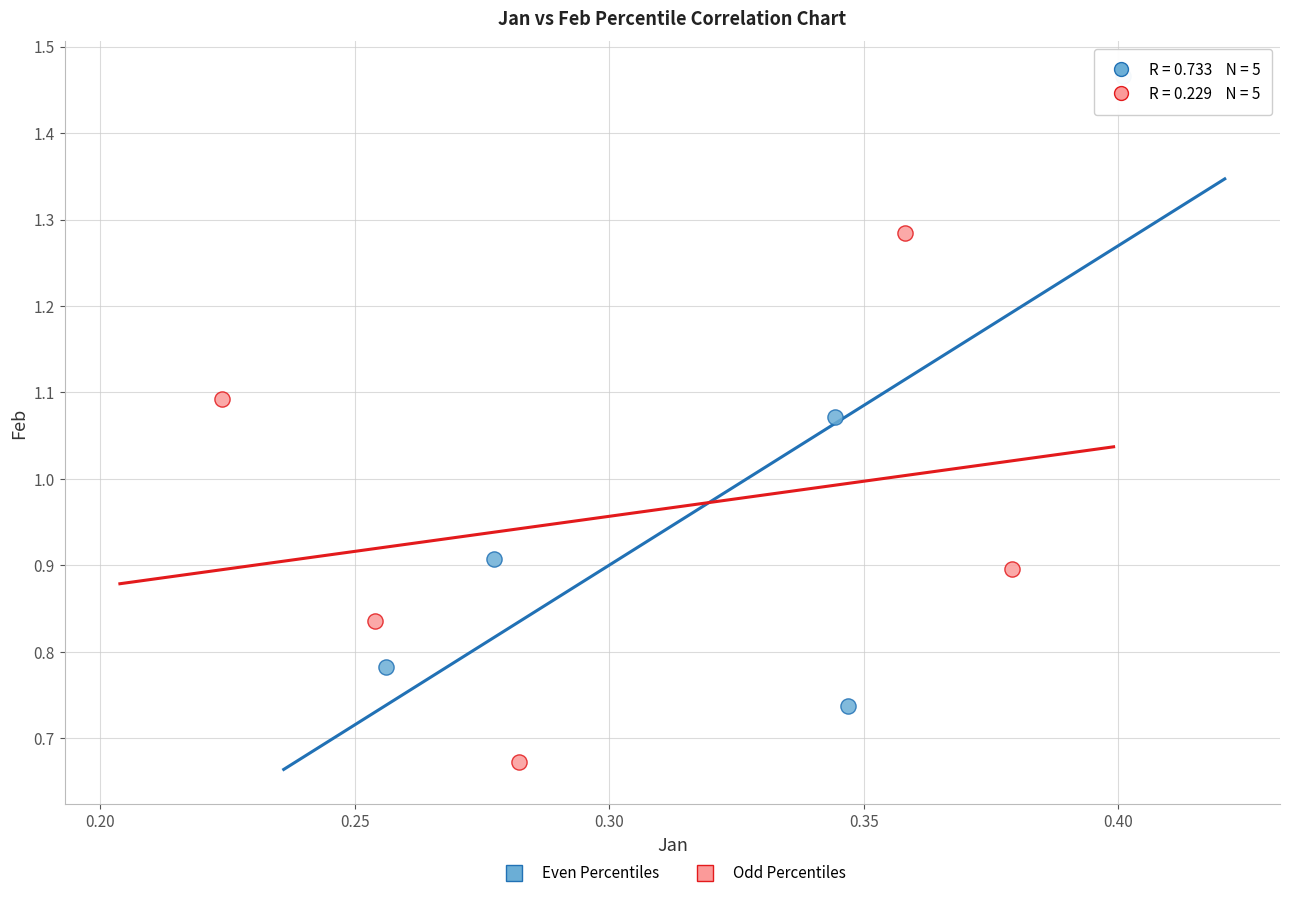

Which series has the widest spread of Y values?

Even Percentiles